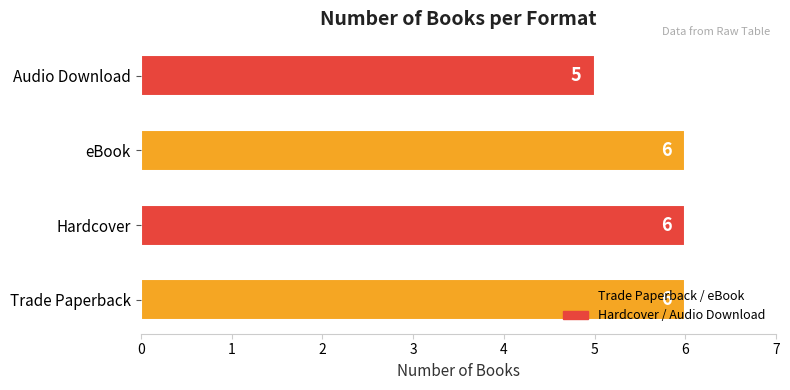

How many bars are there in total?

4